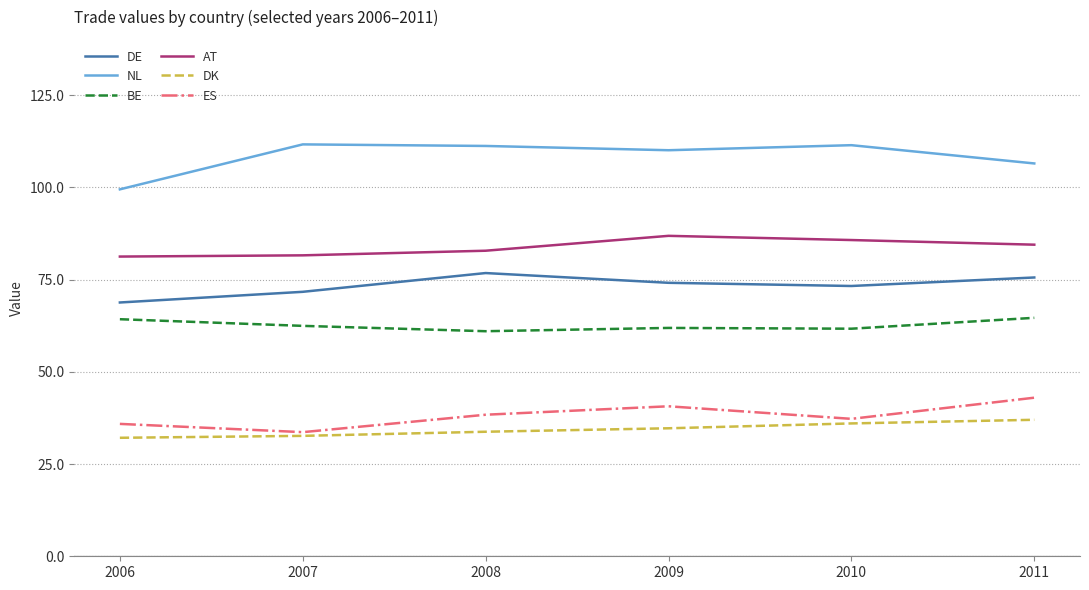

True or false: BE has a value of 36.6 at 2006.

False